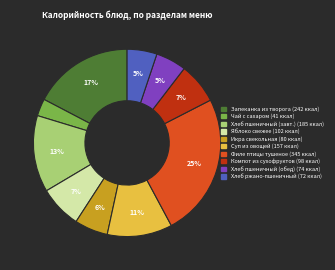

Count the number of slices in the pie.

10